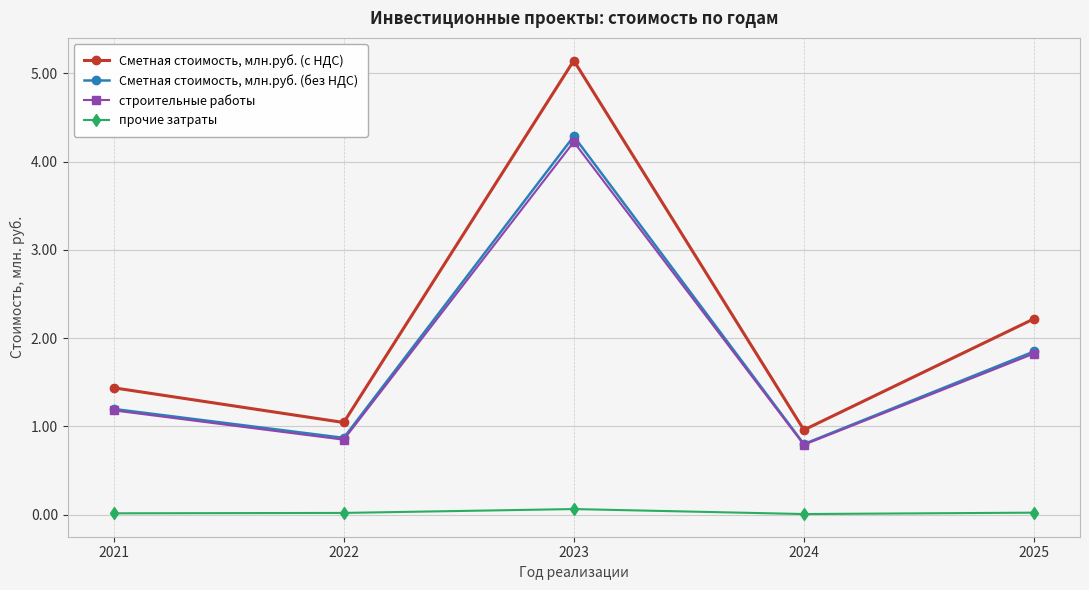

What value does the Сметная стоимость, млн.руб. (с НДС) series have at 2025?

2.2